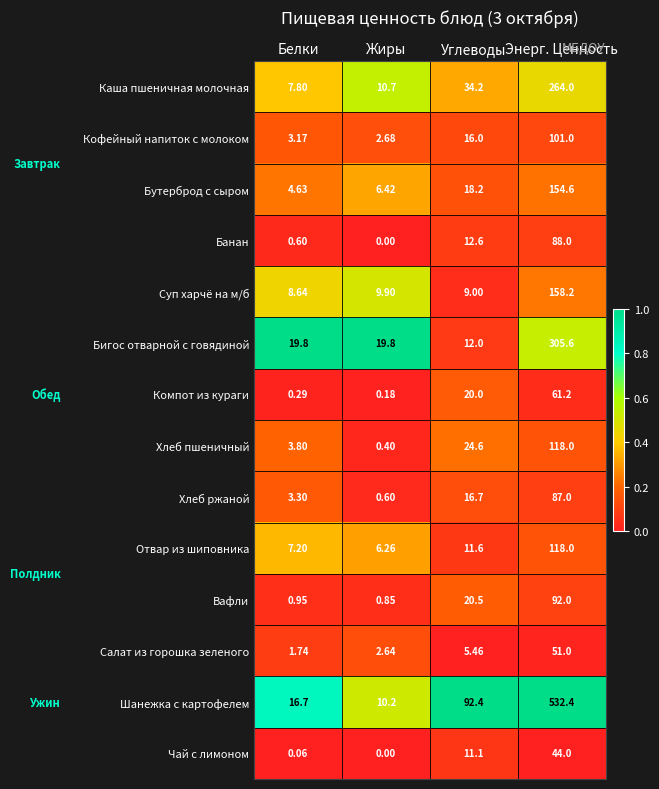

Is the value of Бигос отварной с говядиной at Жиры greater than the value of Хлеб ржаной at Белки?

Yes